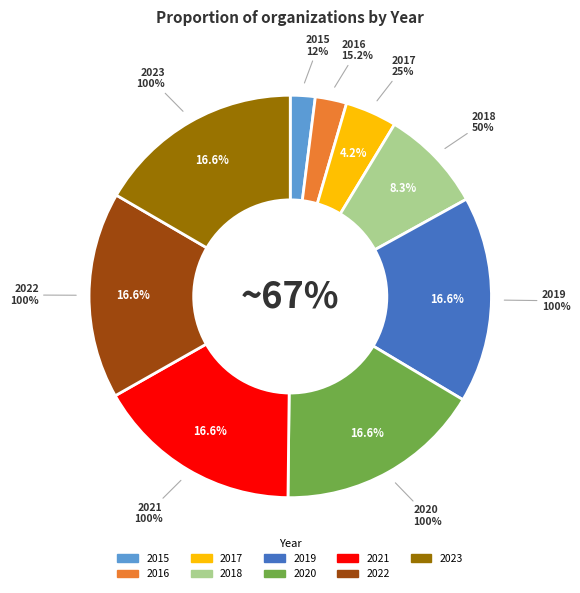

The 2023 slice represents 17% of the pie. True or false?

True